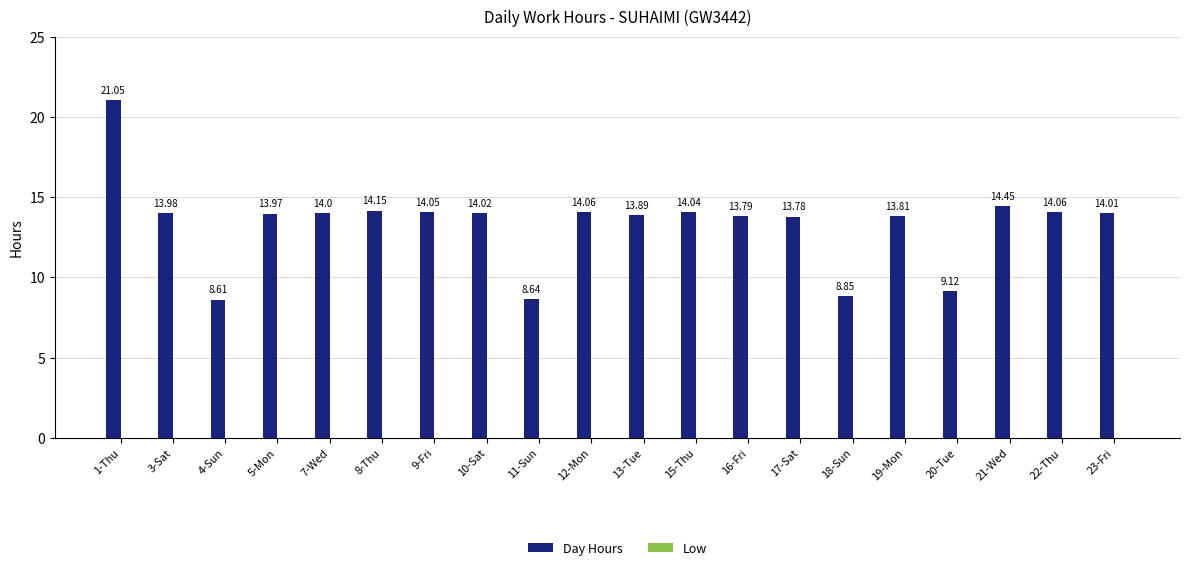

Between 12-Mon and 18-Sun, which is larger?

12-Mon